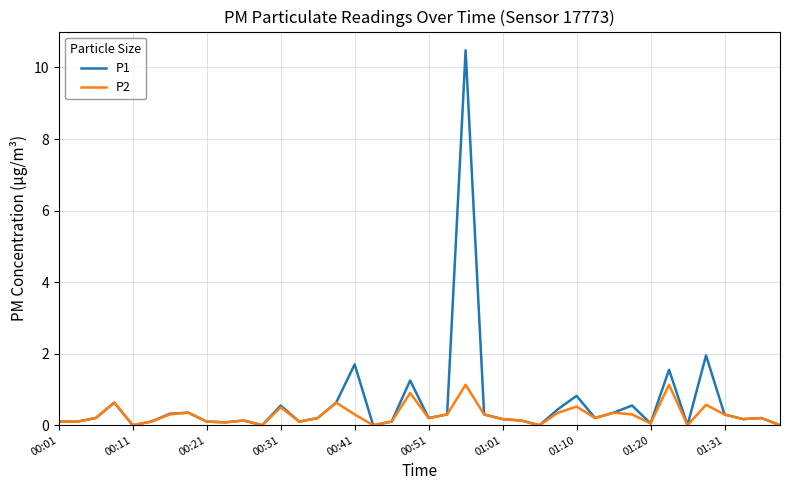

Which series has the widest spread of values?

P1